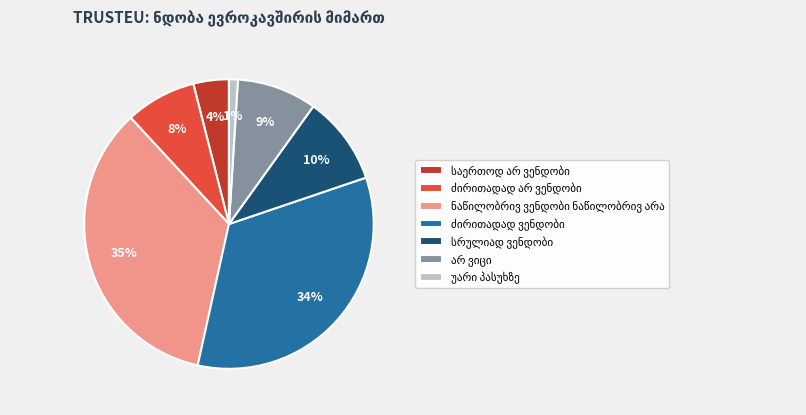

Does any single category account for the majority?

No